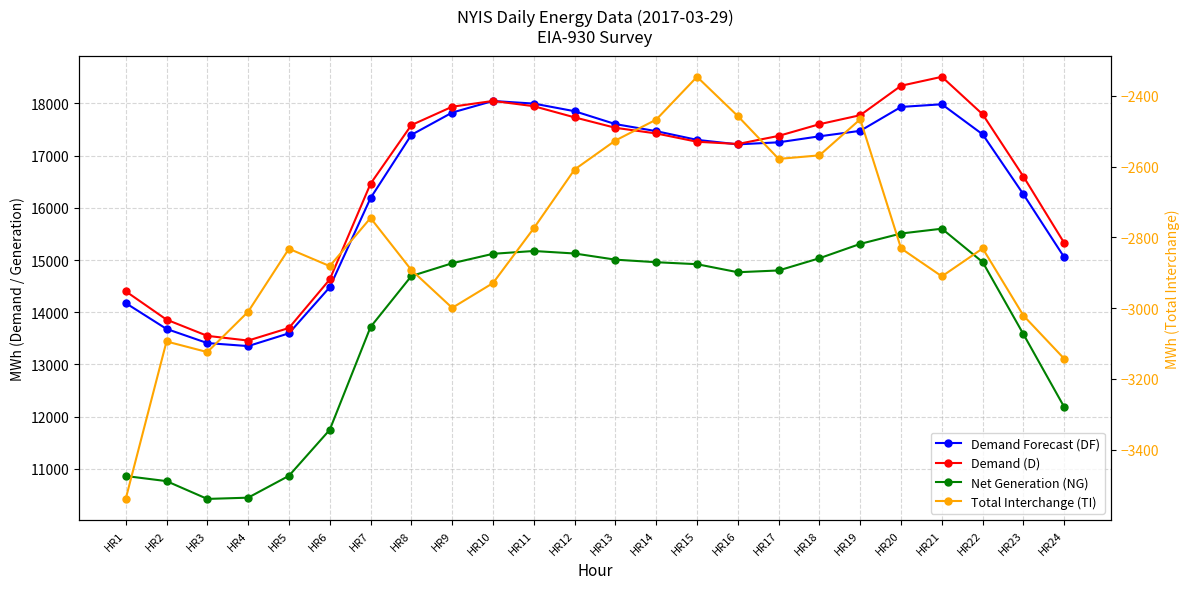

How many series are shown in this chart?

4